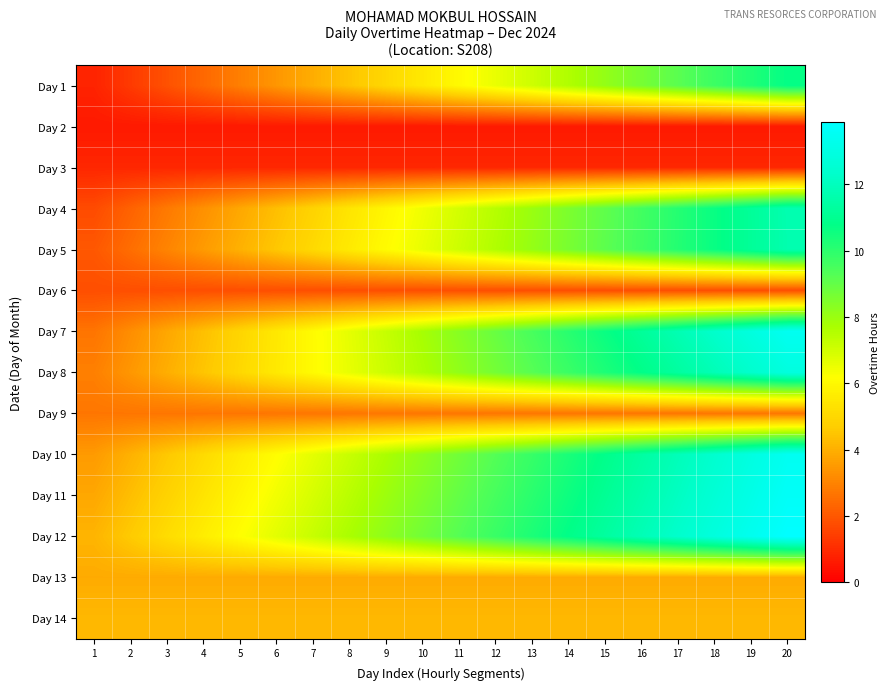

At how many categories does at least one series exceed 12?

4